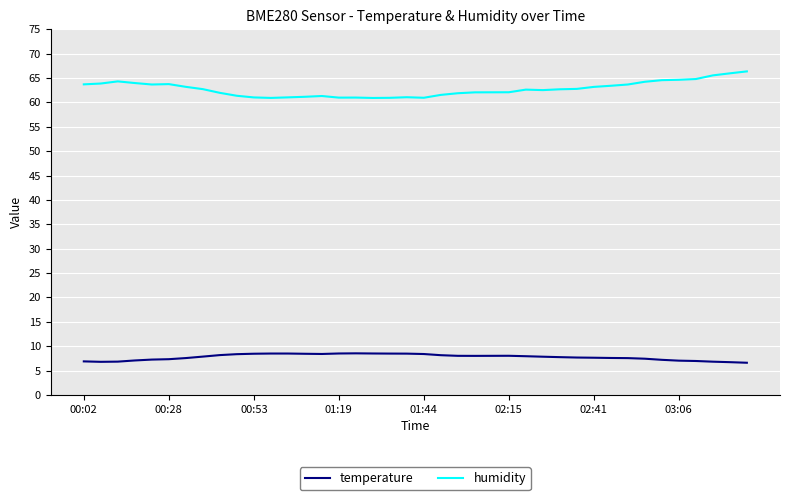

Which series has the largest total across all categories?

humidity